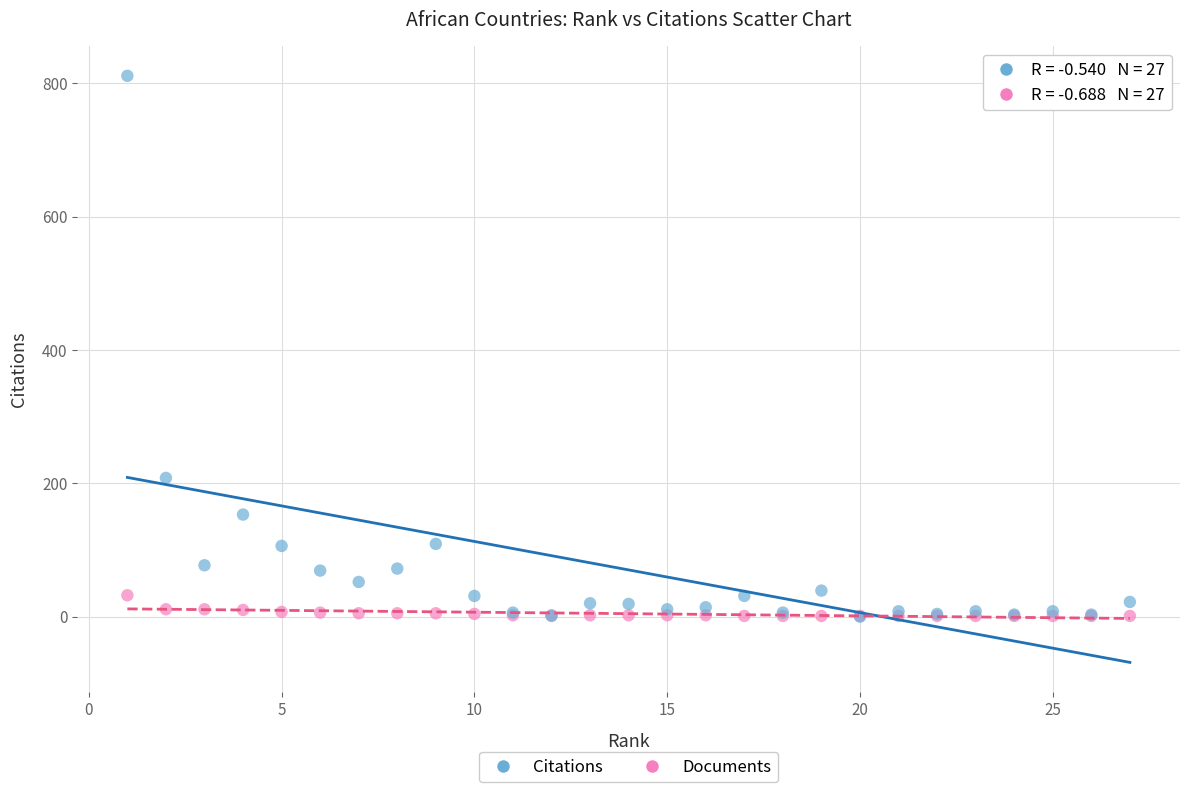

In the Citations series, what Y value is closest to 405?

208